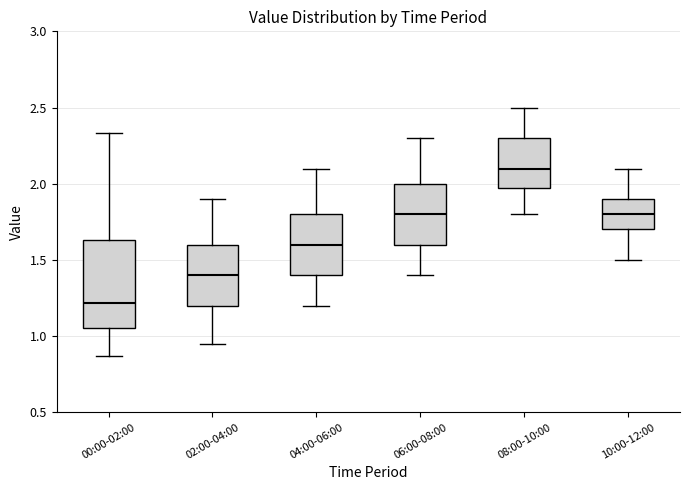

Comparing the boxes themselves (not the whiskers), which one is the tallest?

00:00-02:00